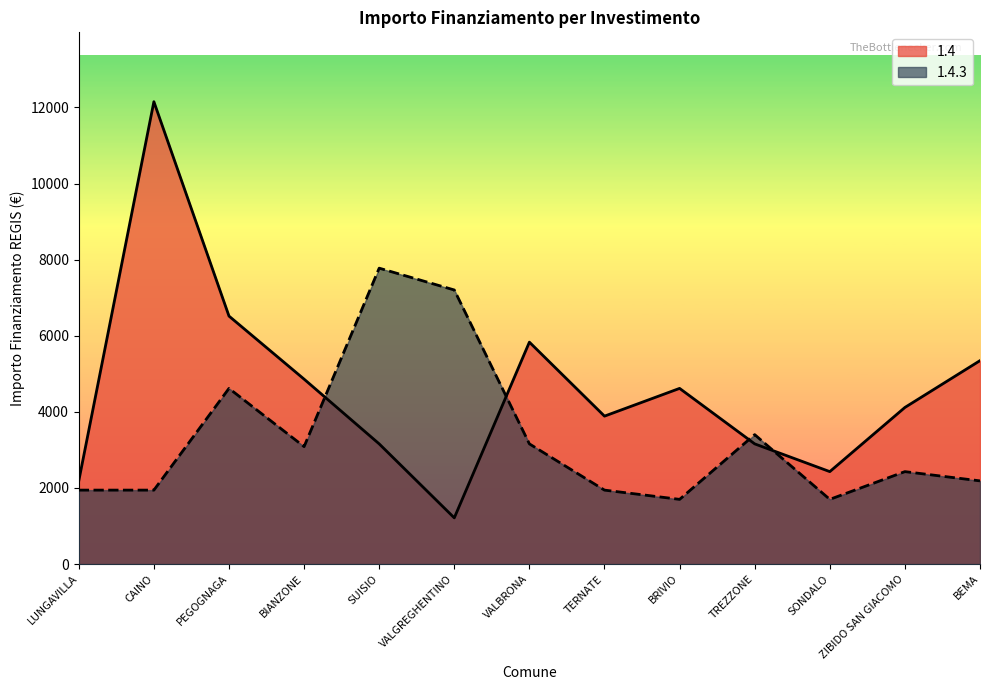

What are all the series names shown in the legend?

1.4, 1.4.3